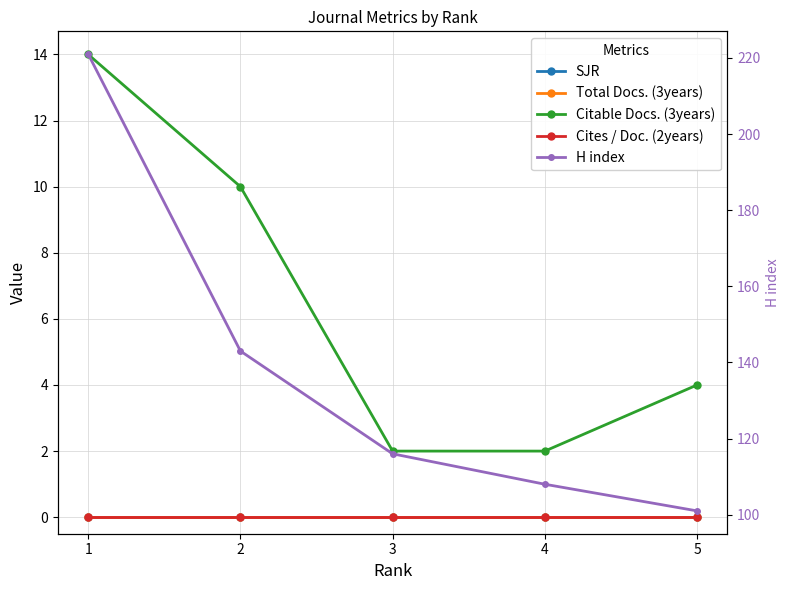

At how many categories does at least one series exceed 216?

1